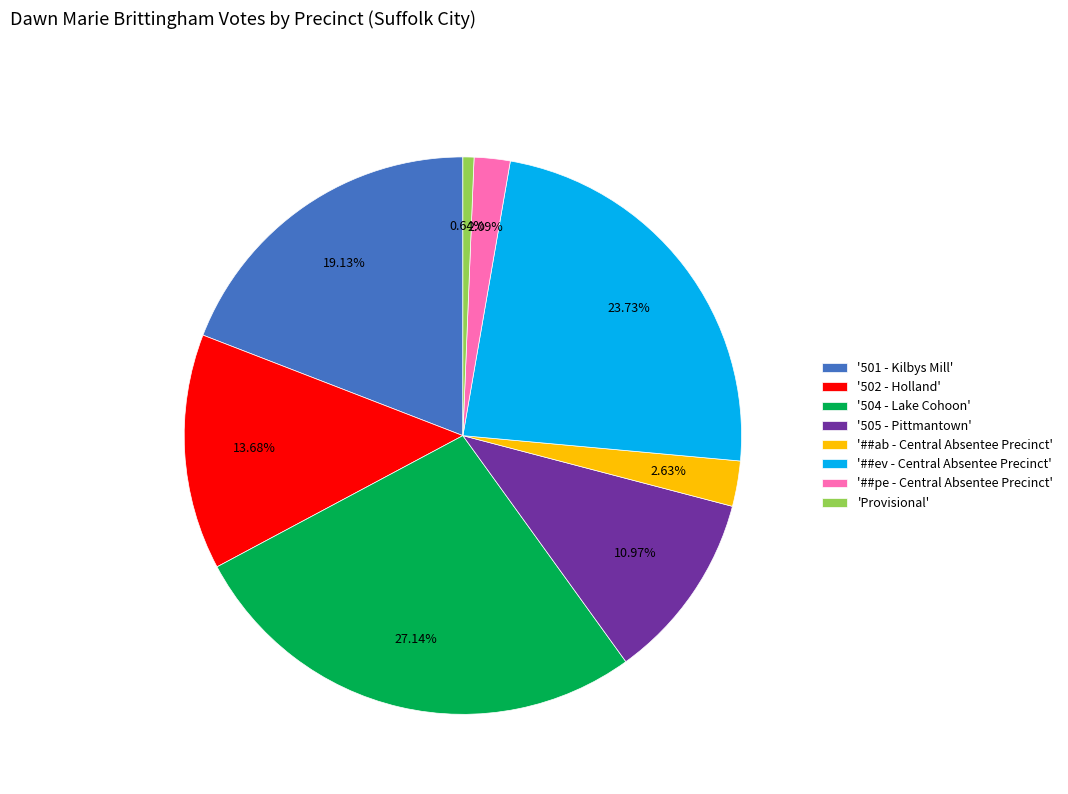

What is the ratio of the value at '501 - Kilbys Mill' to the value at '502 - Holland'?

1.4